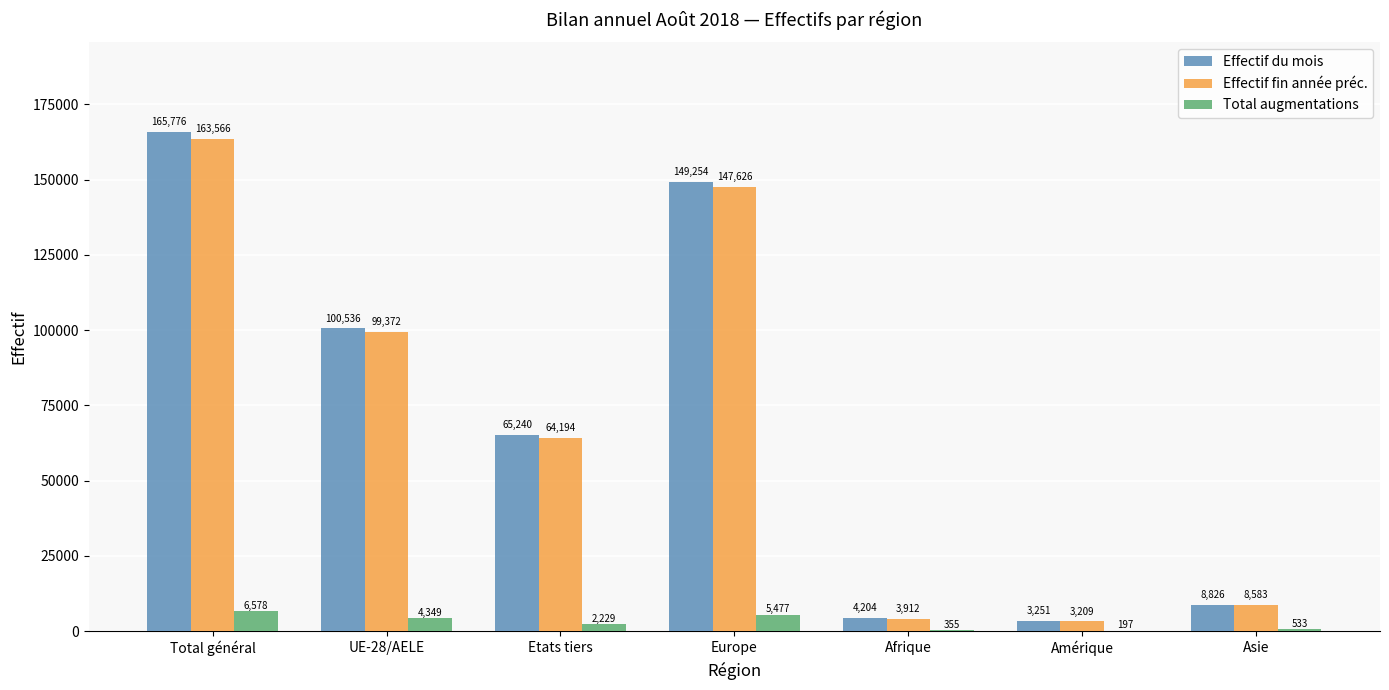

The Total augmentations series shows 6578 at Total général. True or false?

True